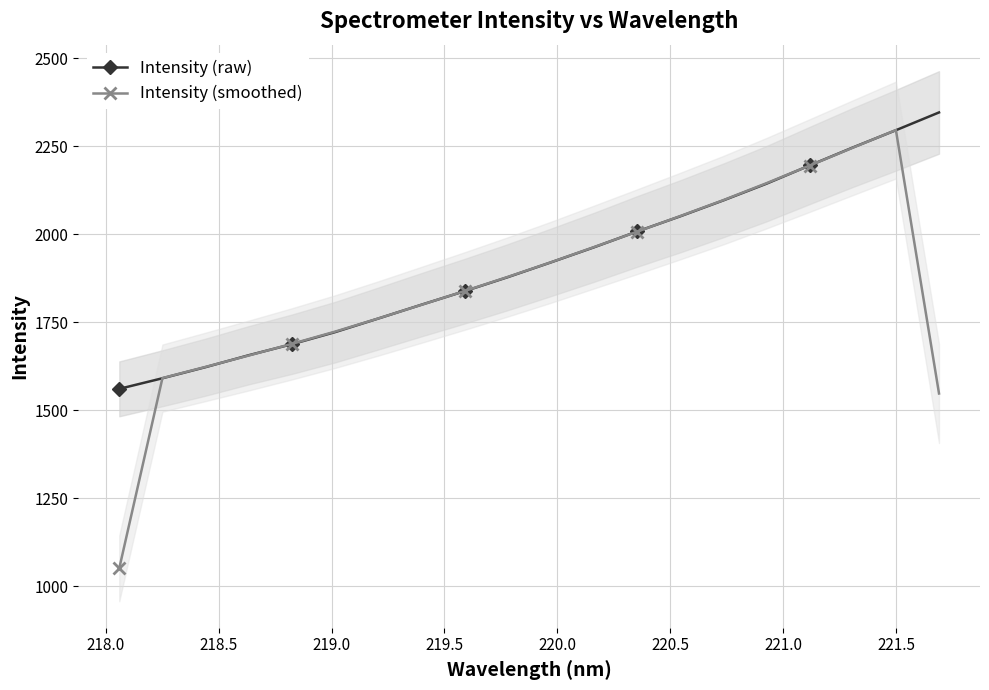

True or false: Intensity (smoothed) has more than 2 points higher than both neighbors.

False